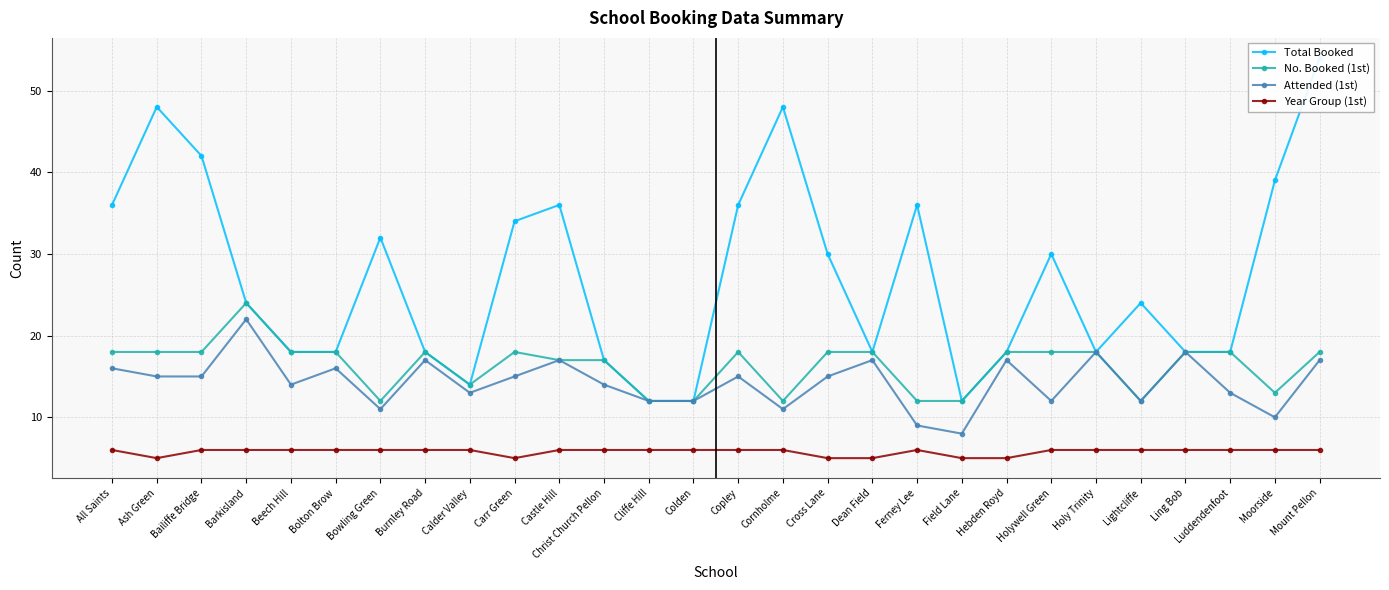

Is the value of Total Booked at Bailiffe Bridge greater than the value of Year Group (1st) at Holywell Green?

Yes